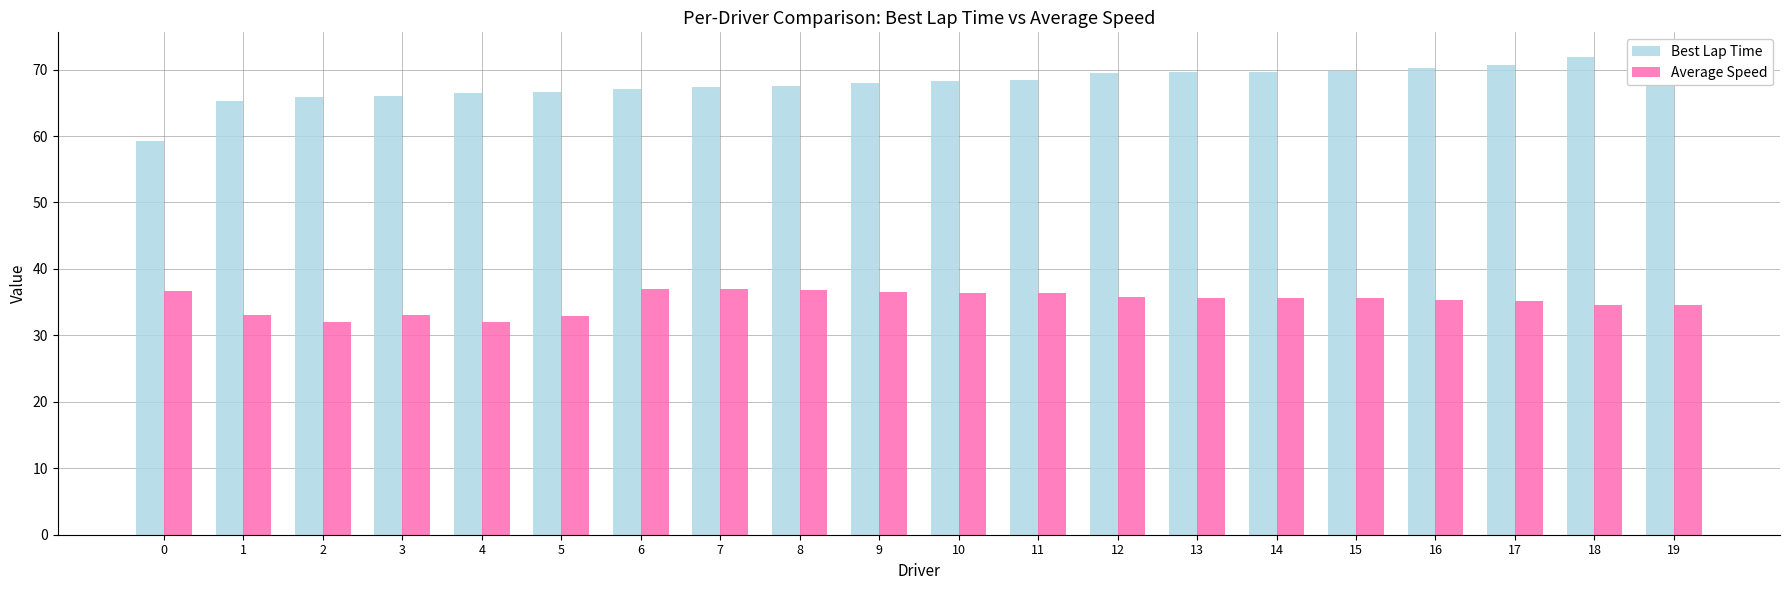

True or false: Average Speed has a value of 35.2 at 17.

True